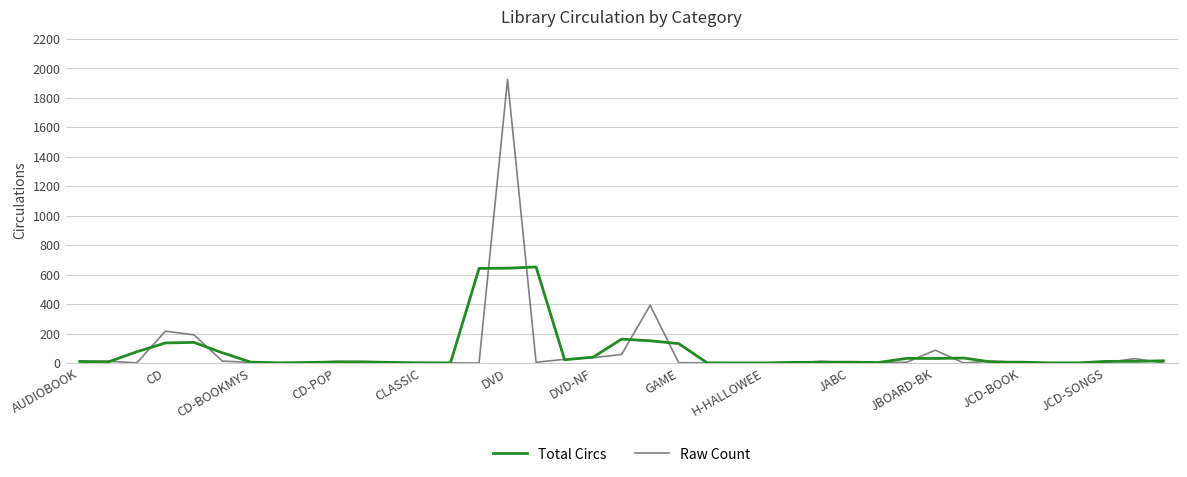

Which series has the largest range (max minus min)?

Raw Count